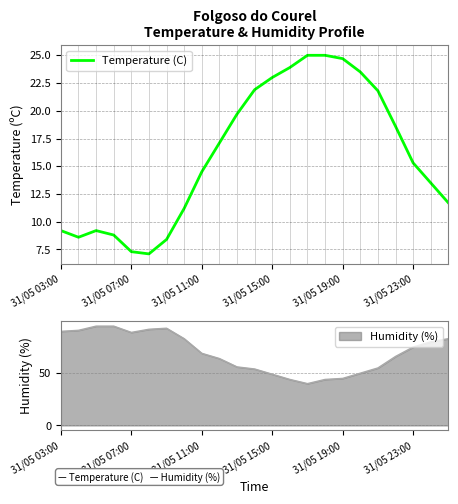

What is the maximum value for Temperature (C)?

25.0